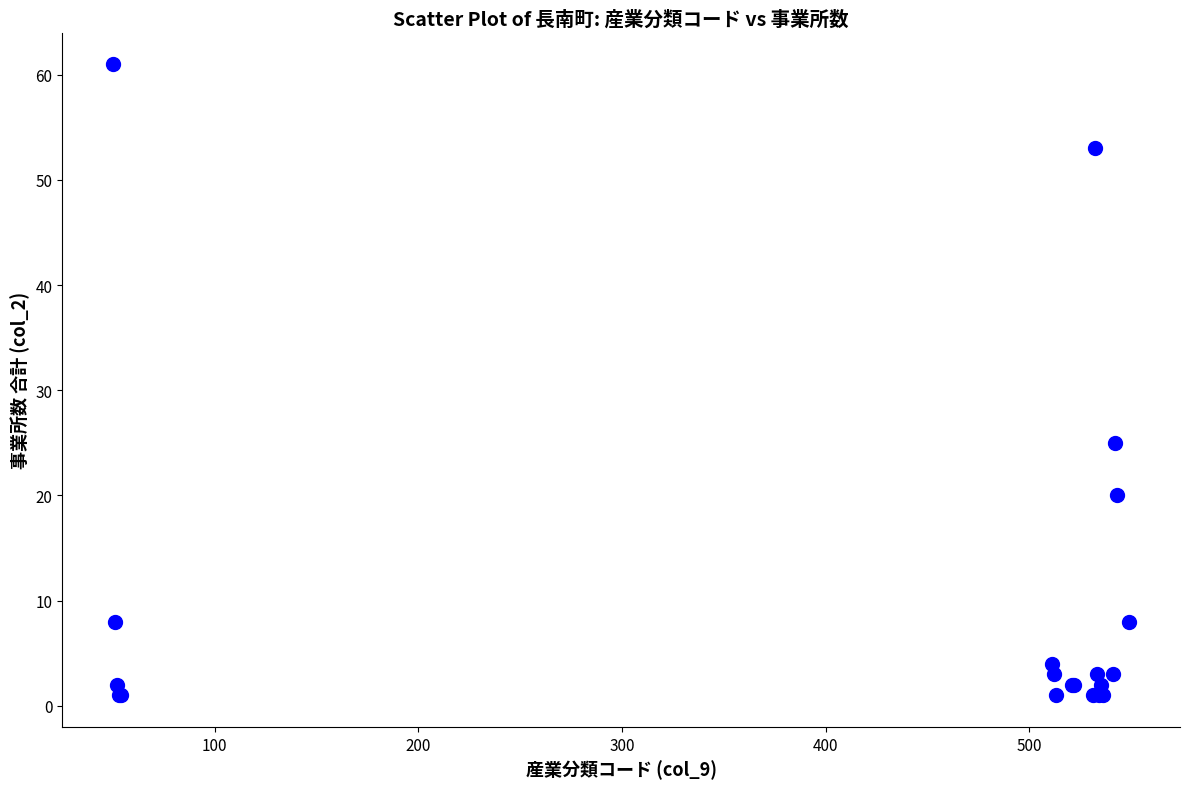

What Y value in the scatter plot is closest to 31?

25